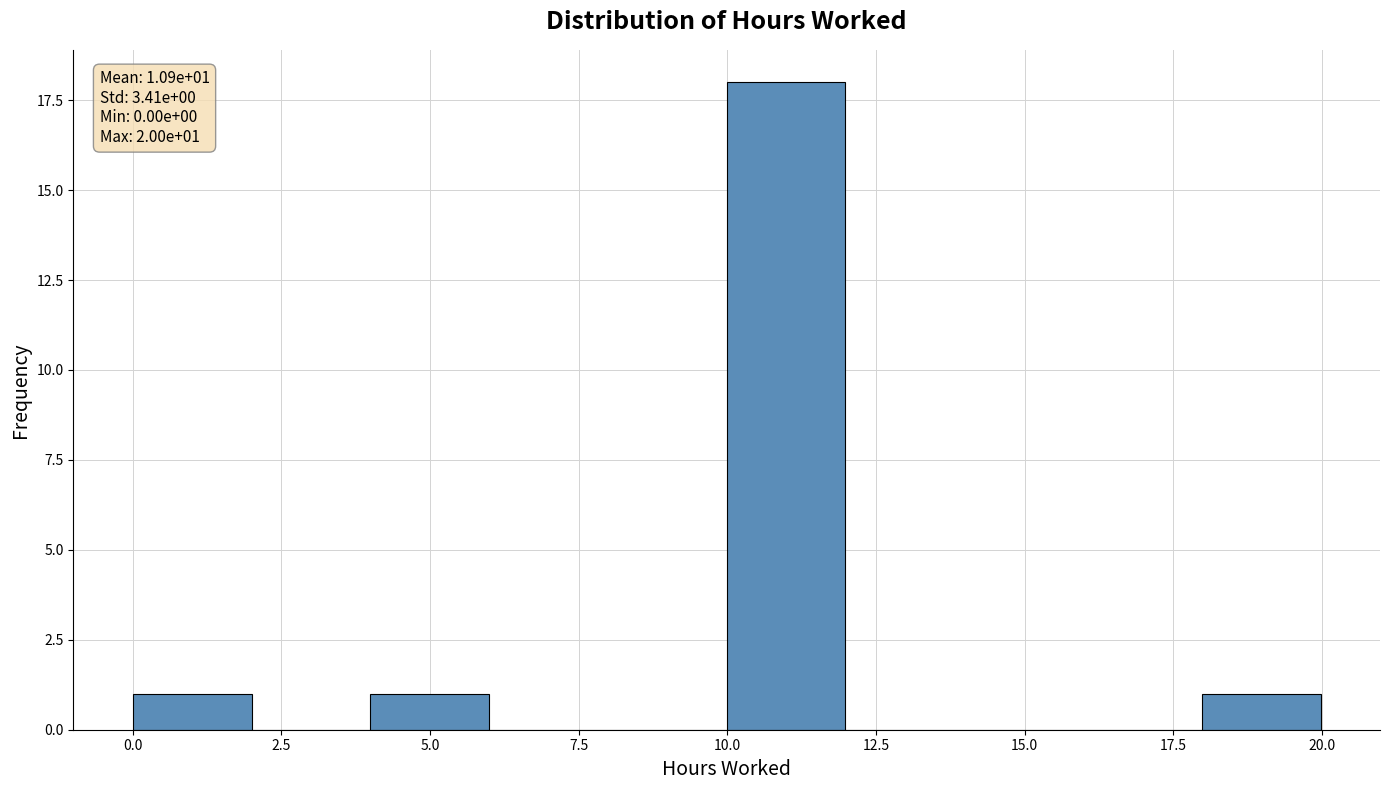

Read against the x-axis, roughly where is the centre of the tallest bar?

11.0